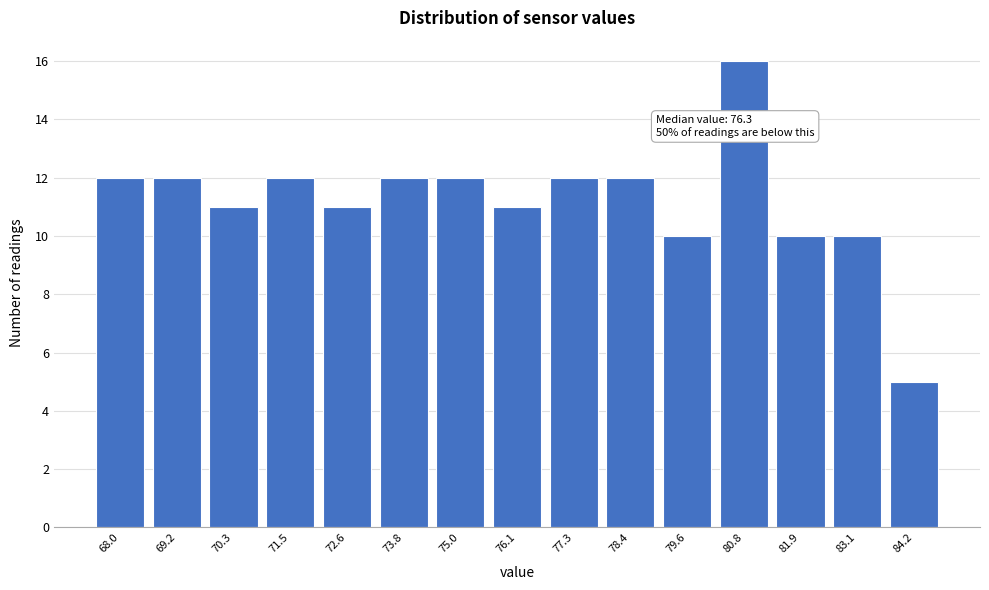

Reading left to right, extract all data points from this chart.

68.0=12	69.2=12	70.3=11	71.5=12	72.6=11	73.8=12	75.0=12	76.1=11	77.3=12	78.4=12	79.6=10	80.8=16	81.9=10	83.1=10	84.2=5